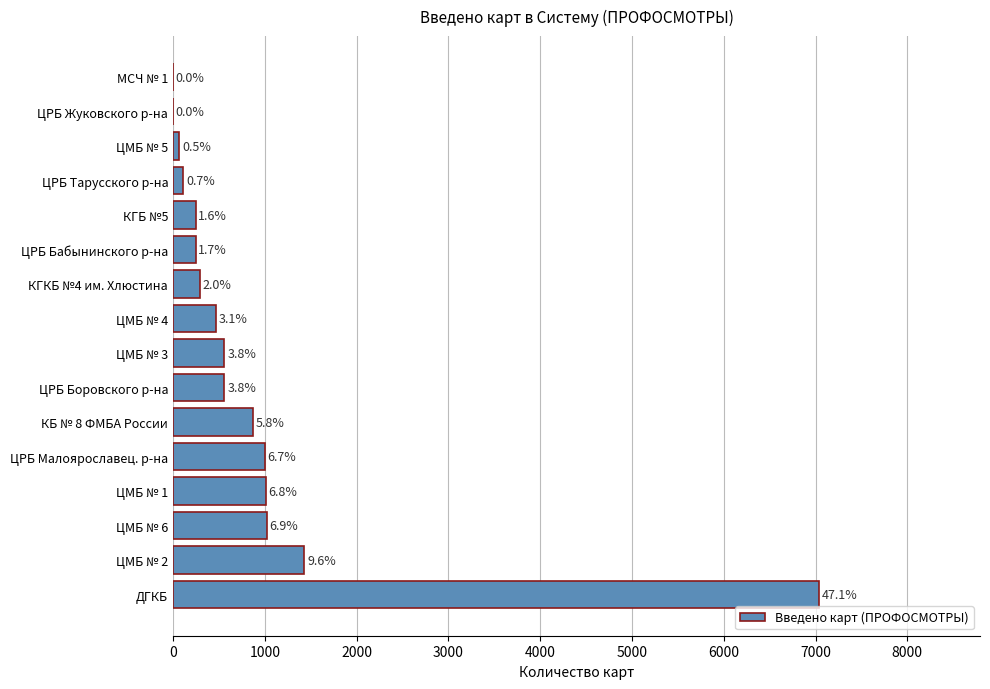

Are the bars horizontal?

Yes